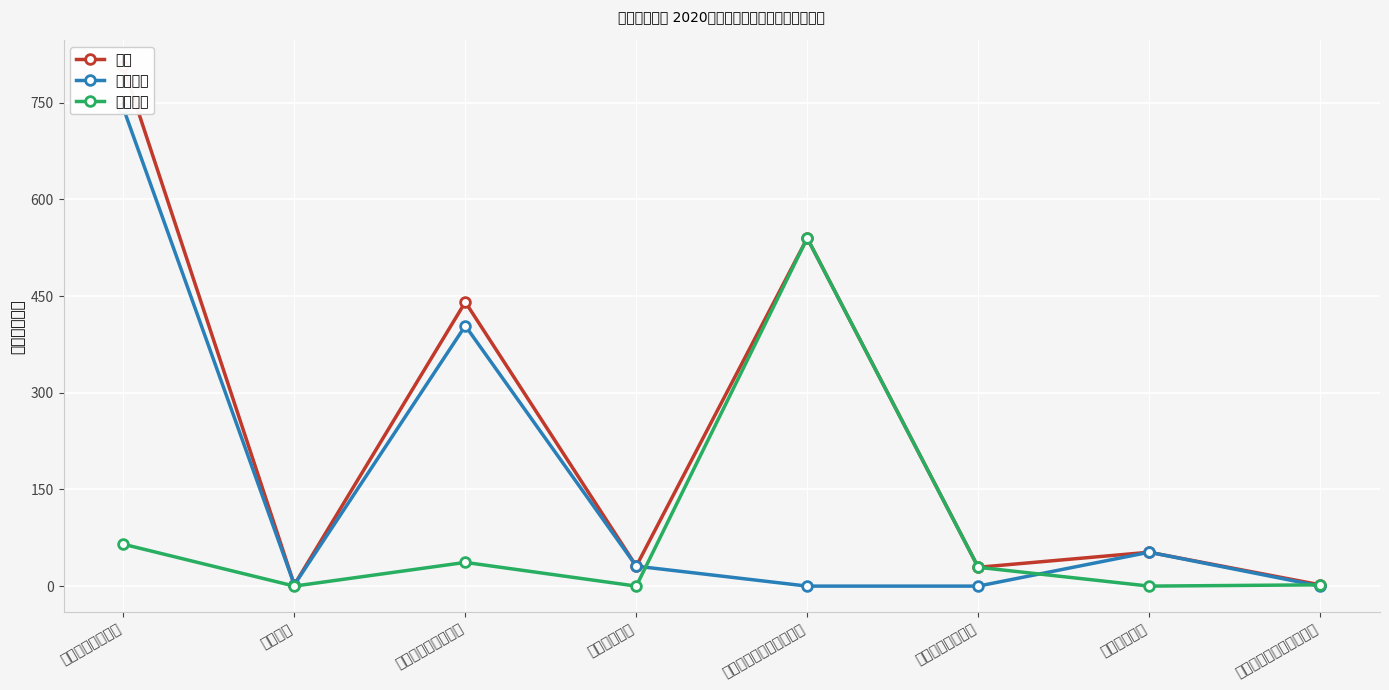

Between 一般公共服务支出 and 资源勘探工业信息等支出, which series saw the biggest shift?

基本支出